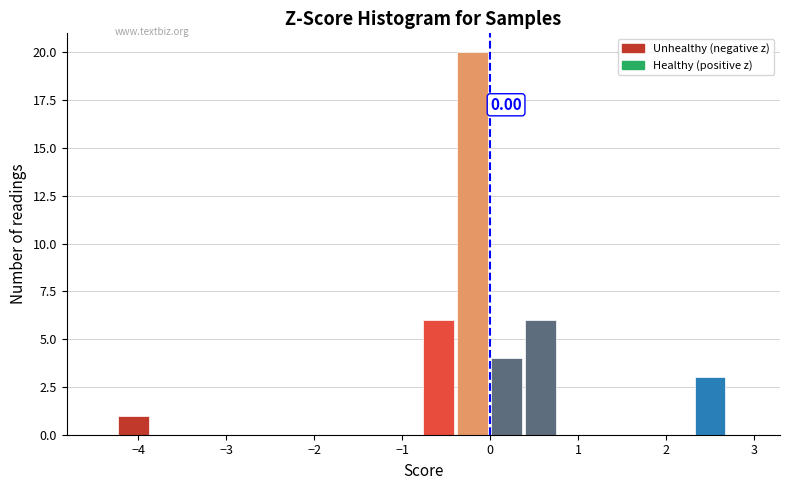

Read against the x-axis, roughly where is the centre of the tallest bar?

-0.2